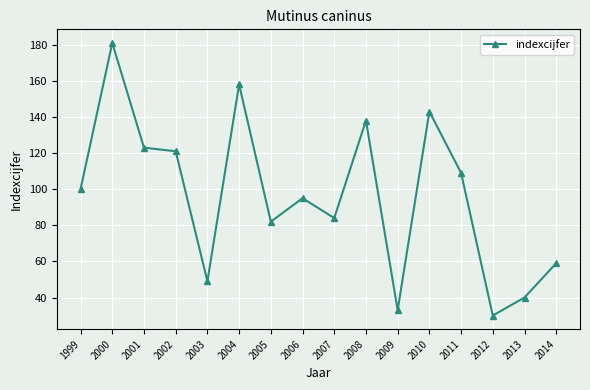

Reading left to right, extract all data points from this chart.

1999=100	2000=181	2001=123	2002=121	2003=49	2004=158	2005=82	2006=95	2007=84	2008=138	2009=33	2010=143	2011=109	2012=30	2013=40	2014=59